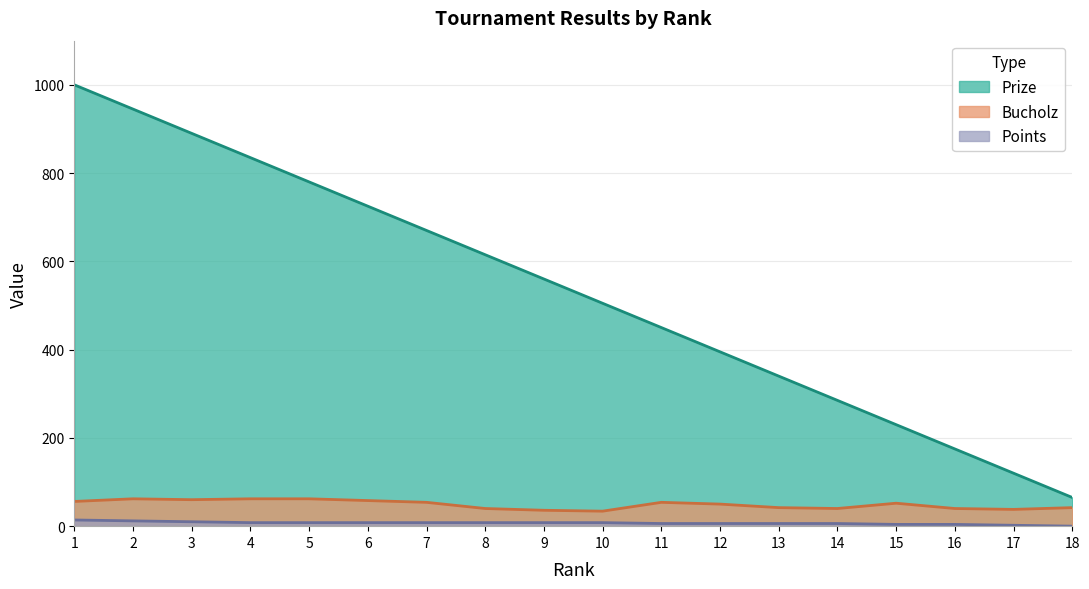

Reading left to right, extract all data points from this chart.

Prize: 1=1000	2=945	3=890	4=835	5=780	6=725	7=670	8=615	9=560	10=505	11=450	12=395	13=340	14=285	15=230	16=175	17=120	18=65
Bucholz: 1=56	2=62	3=60	4=62	5=62	6=58	7=54	8=40	9=36	10=34	11=54	12=50	13=42	14=40	15=52	16=40	17=38	18=42
Points: 1=14	2=12	3=10	4=8	5=8	6=8	7=8	8=8	9=8	10=8	11=6	12=6	13=6	14=6	15=4	16=4	17=2	18=0